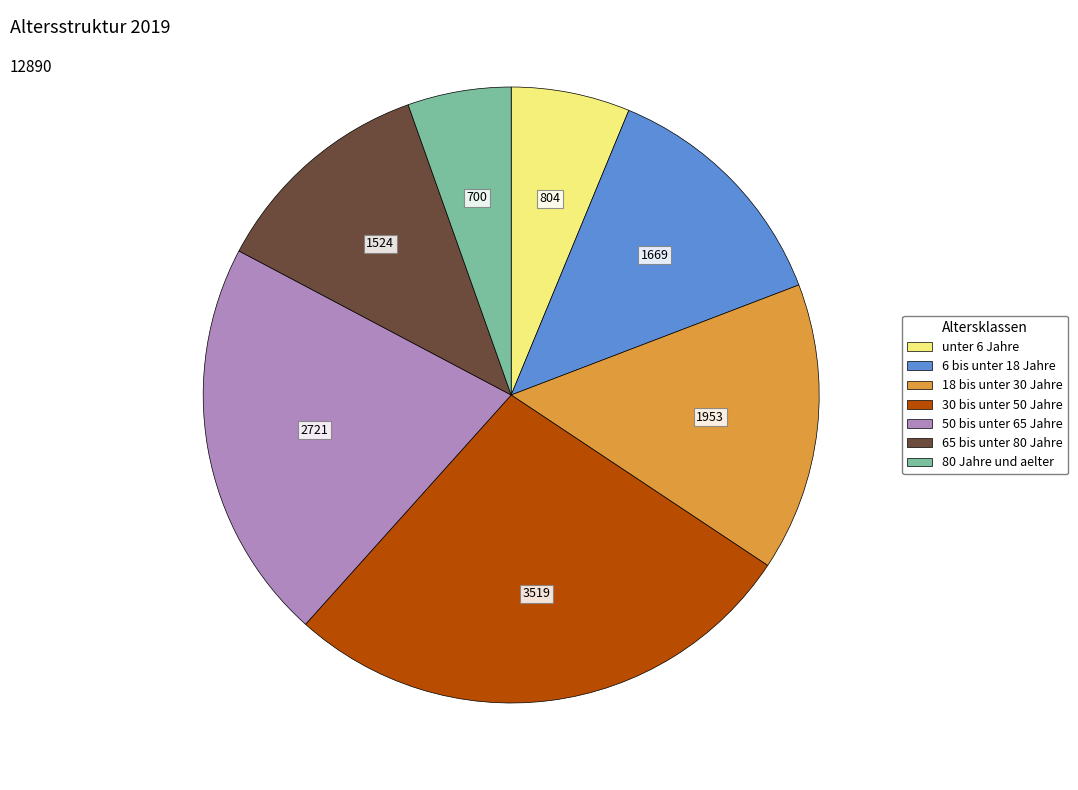

Combined, do 18 bis unter 30 Jahre and 30 bis unter 50 Jahre account for over 50%?

No